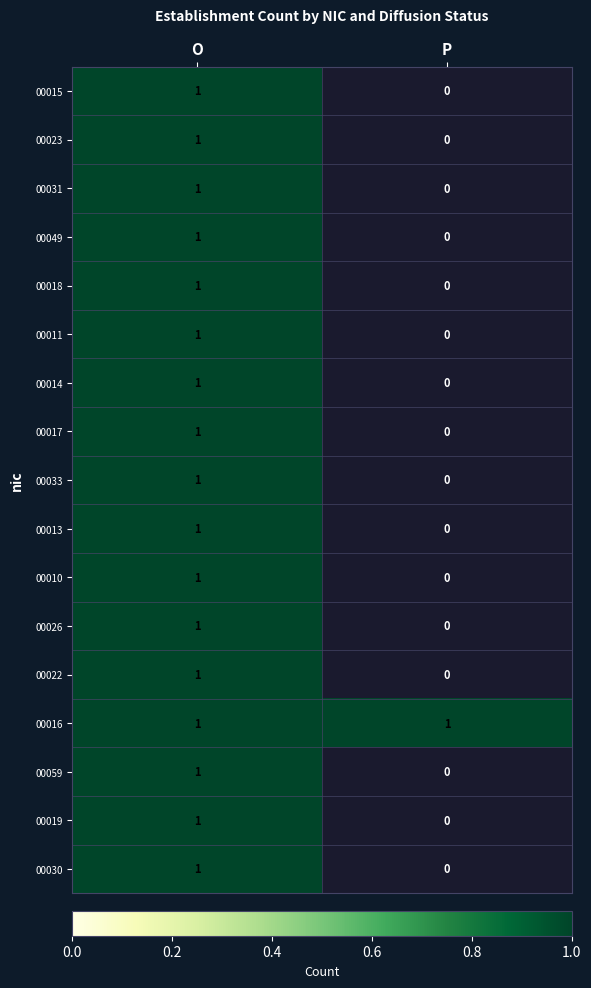

At which label is 00023 closest to 0?

P